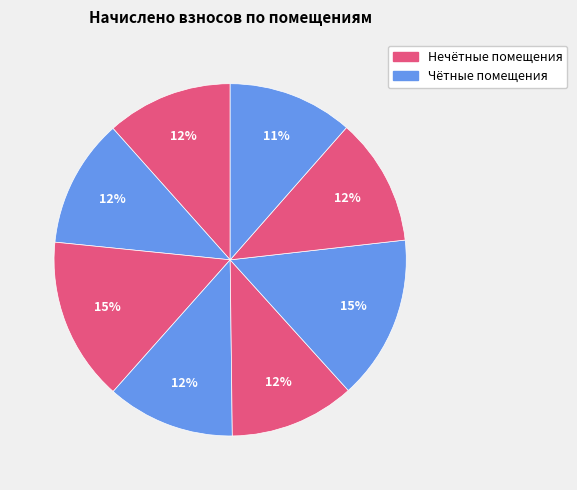

To the nearest percent, what is the difference between the largest and smallest slice percentages?

4%